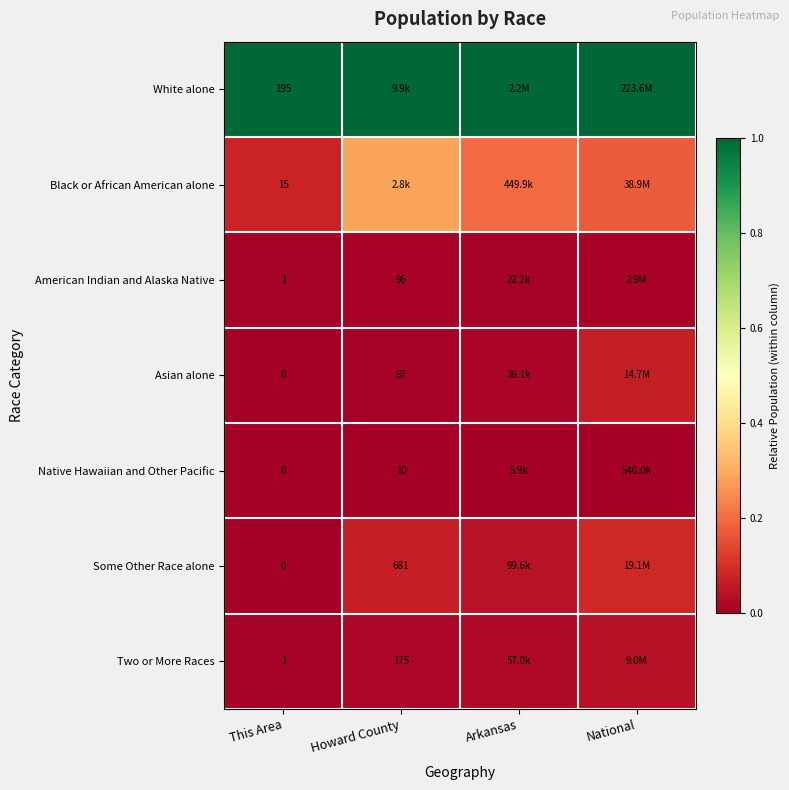

What is the maximum value shown in the chart?

1.0